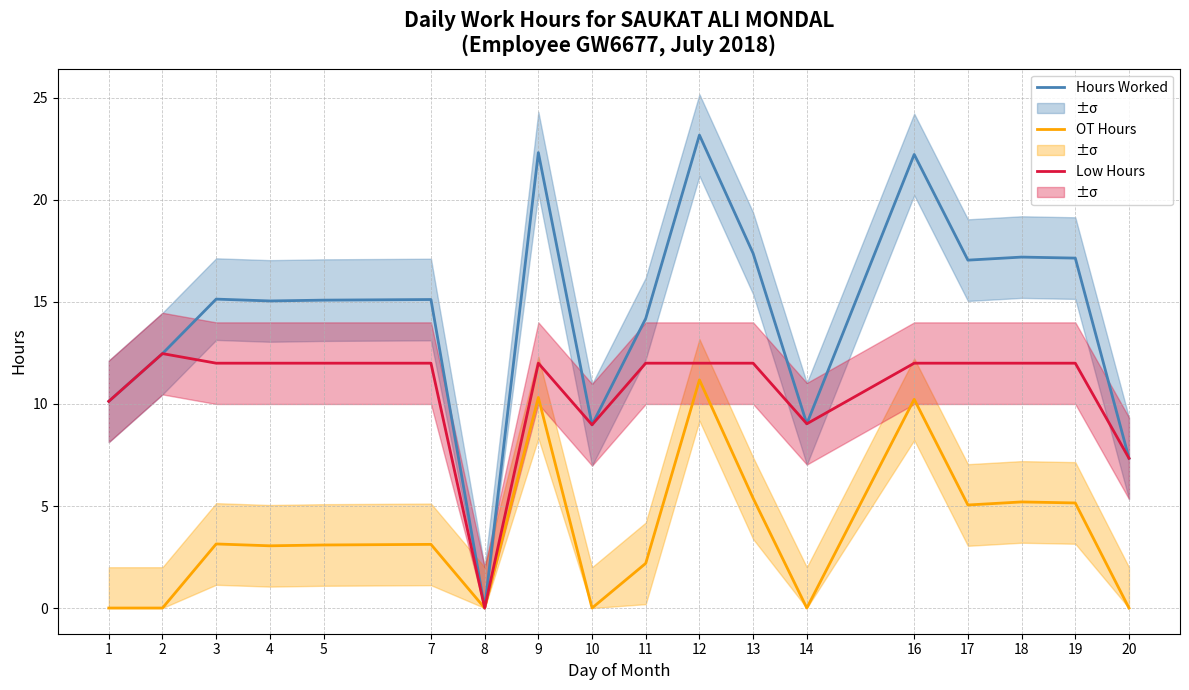

Reading left to right, what are all the values shown in this chart?

Hours Worked: 1=10.1	2=12.5	3=15.1	4=15.1	5=15.1	7=15.1	8=0.0	9=22.3	10=9.0	11=14.2	12=23.2	13=17.4	14=9.0	16=22.2	17=17.1	18=17.2	19=17.1	20=7.3
OT Hours: 1=0.0	2=0.0	3=3.1	4=3.0	5=3.1	7=3.1	8=0.0	9=10.3	10=0.0	11=2.2	12=11.2	13=5.4	14=0.0	16=10.2	17=5.0	18=5.2	19=5.2	20=0.0
Low Hours: 1=10.1	2=12.5	3=12.0	4=12.0	5=12.0	7=12.0	8=0.0	9=12.0	10=9.0	11=12.0	12=12.0	13=12.0	14=9.0	16=12.0	17=12.0	18=12.0	19=12.0	20=7.3